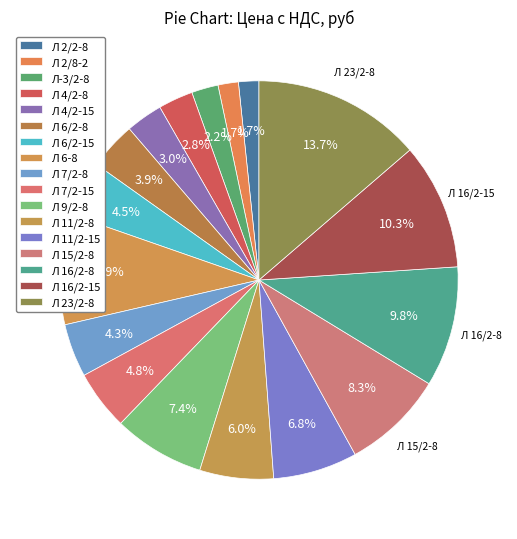

Combined, what portion of the pie is Л 4/2-15 and Л 4/2-8?

5.8%